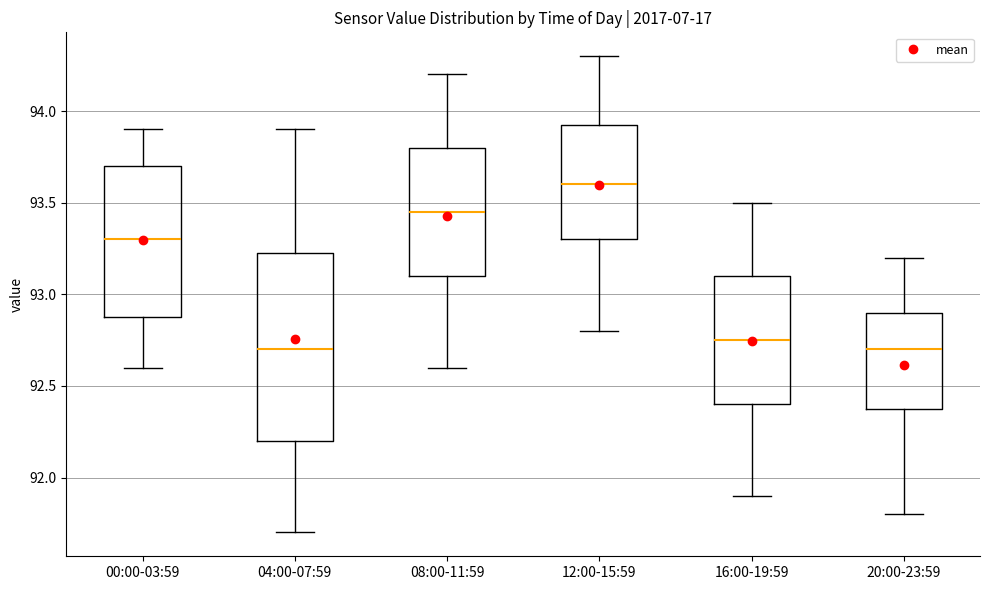

Reading left to right, read every box against the y-axis: the position of its median line, the range the box covers, and the ends of its whiskers. The values are not printed on the chart, so give them approximately, as read against the axis.

00:00-03:59: median 93.30, box 92.90 to 93.70, whiskers 92.60 to 93.90
04:00-07:59: median 92.70, box 92.20 to 93.25, whiskers 91.70 to 93.90
08:00-11:59: median 93.45, box 93.10 to 93.80, whiskers 92.60 to 94.20
12:00-15:59: median 93.60, box 93.30 to 93.95, whiskers 92.80 to 94.30
16:00-19:59: median 92.75, box 92.40 to 93.10, whiskers 91.90 to 93.50
20:00-23:59: median 92.70, box 92.40 to 92.90, whiskers 91.80 to 93.20